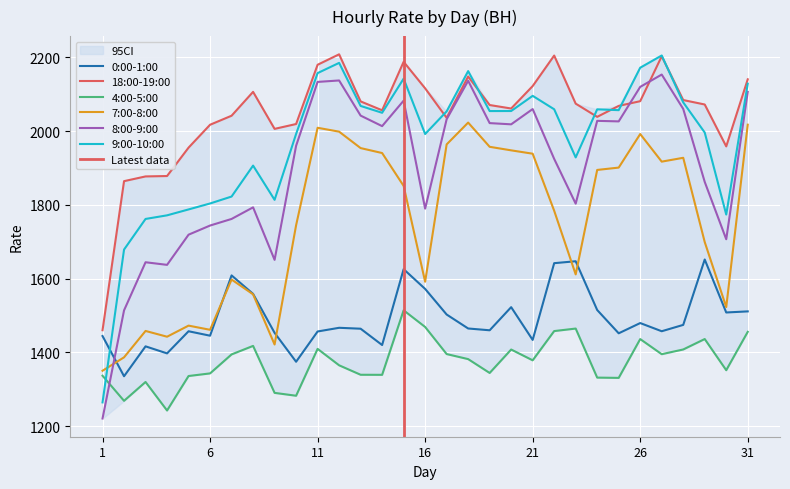

Reading right to left, what are all the values shown in this chart?

0:00-1:00: 1511.3	1508.3	1651.9	1474.7	1457.5	1479.7	1451.9	1515.0	1647.2	1641.9	1434.0	1522.8	1460.1	1465.0	1502.8	1572.2	1625.7	1420.1	1464.4	1466.8	1456.8	1374.8	1453.2	1558.8	1608.8	1445.4	1457.5	1397.5	1416.5	1335.5	1444.5
18:00-19:00: 2140.1	1958.4	2071.9	2084.0	2202.6	2080.9	2068.2	2038.5	2074.2	2204.6	2121.9	2061.1	2070.5	2147.7	2035.8	2115.7	2187.6	2056.2	2080.3	2207.9	2179.6	2019.0	2005.9	2106.2	2041.5	2017.0	1955.1	1878.1	1877.0	1864.2	1460.3
4:00-5:00: 1455.8	1351.9	1436.4	1408.1	1395.3	1436.3	1331.1	1331.8	1464.8	1458.0	1378.7	1407.9	1344.4	1382.0	1395.7	1469.1	1514.3	1339.4	1339.6	1365.2	1409.7	1282.7	1290.5	1417.8	1394.7	1343.3	1336.2	1242.7	1320.0	1268.9	1336.9
7:00-8:00: 2017.2	1522.9	1699.2	1927.5	1917.1	1991.9	1901.0	1894.6	1611.5	1784.0	1938.6	1947.7	1957.3	2022.9	1963.8	1591.6	1851.3	1940.4	1953.8	1998.3	2008.8	1744.7	1421.5	1557.5	1597.6	1461.4	1472.7	1442.7	1458.3	1386.8	1350.5
8:00-9:00: 2106.1	1706.8	1862.2	2060.0	2153.1	2119.7	2026.2	2027.6	1803.2	1924.5	2059.6	2018.2	2021.5	2136.2	2032.0	1789.8	2082.3	2013.3	2041.8	2137.1	2133.1	1960.0	1651.0	1793.2	1761.8	1743.9	1719.2	1637.4	1644.5	1514.1	1221.0
9:00-10:00: 2128.4	1773.7	1996.0	2077.7	2204.7	2171.6	2056.6	2058.9	1928.5	2059.0	2095.4	2054.2	2054.1	2162.4	2053.3	1991.9	2142.0	2049.4	2068.0	2184.7	2157.0	1992.1	1813.6	1906.3	1822.5	1803.7	1787.6	1771.6	1761.8	1678.8	1264.7